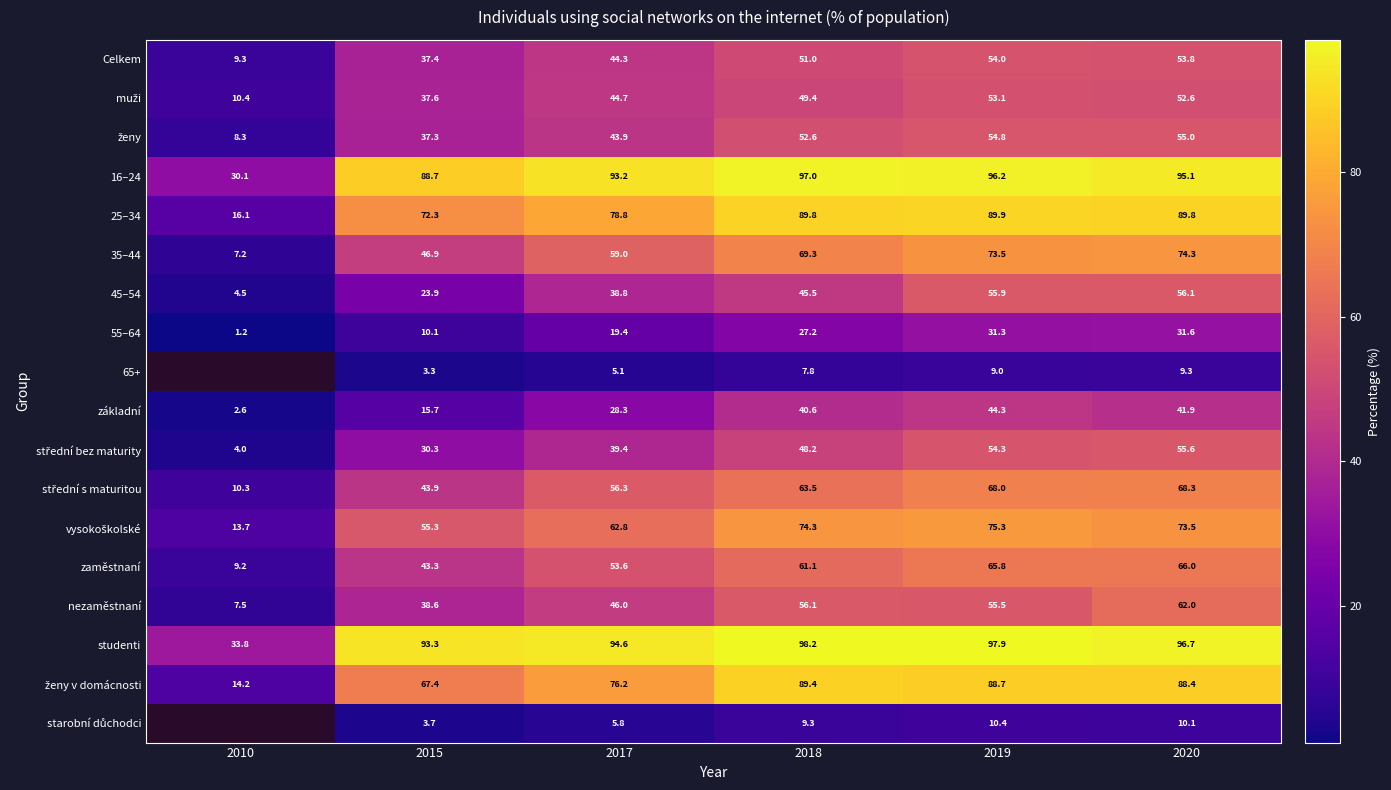

How many data points in 16–24 are less than 95?

3